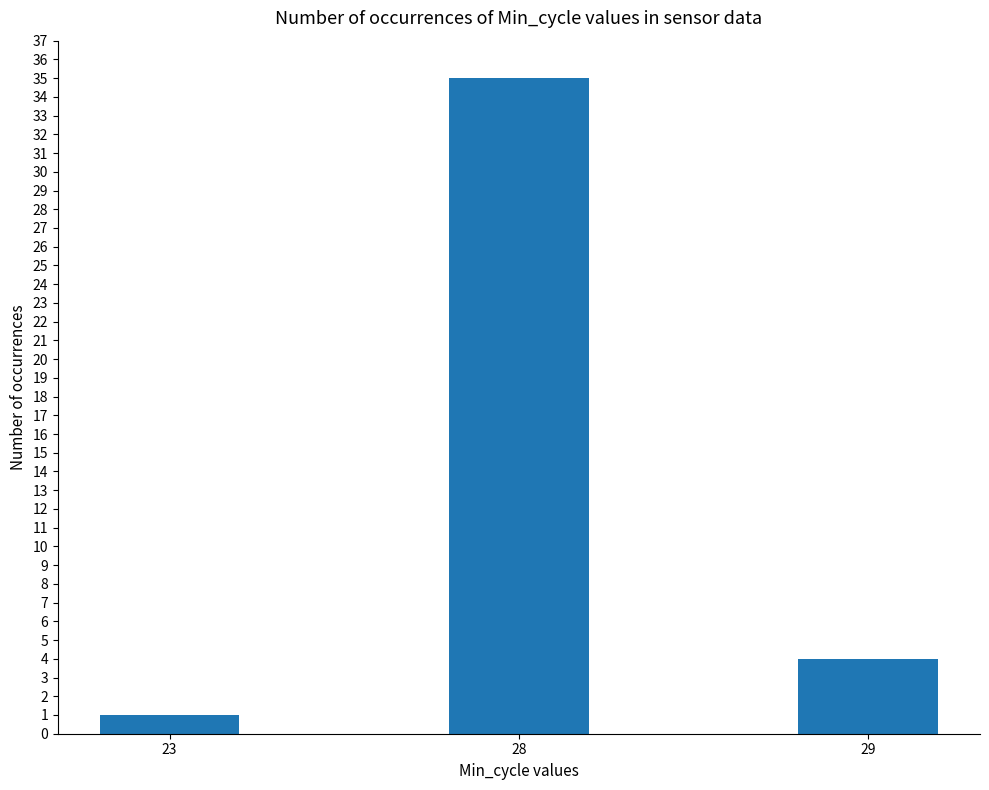

List the labels in order of value, largest first.

28, 29, 23